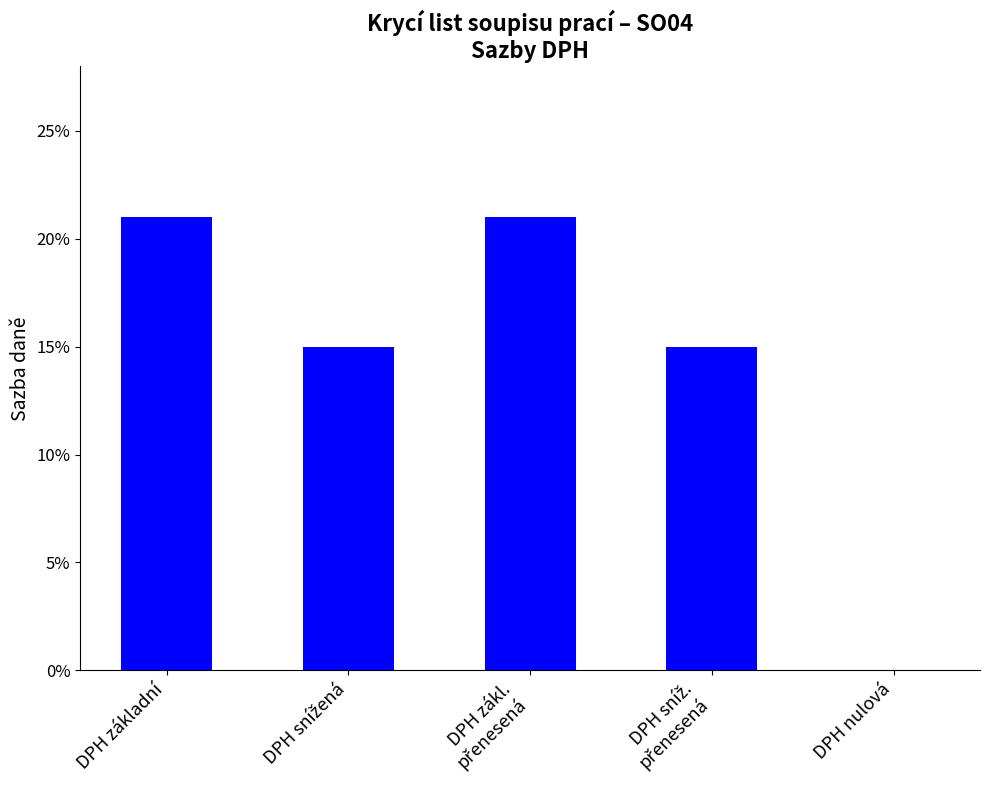

Reading left to right, transcribe all the data shown in this chart.

DPH základní=0.2	DPH snížená=0.1	DPH zákl.
přenesená=0.2	DPH sníž.
přenesená=0.1	DPH nulová=0.0